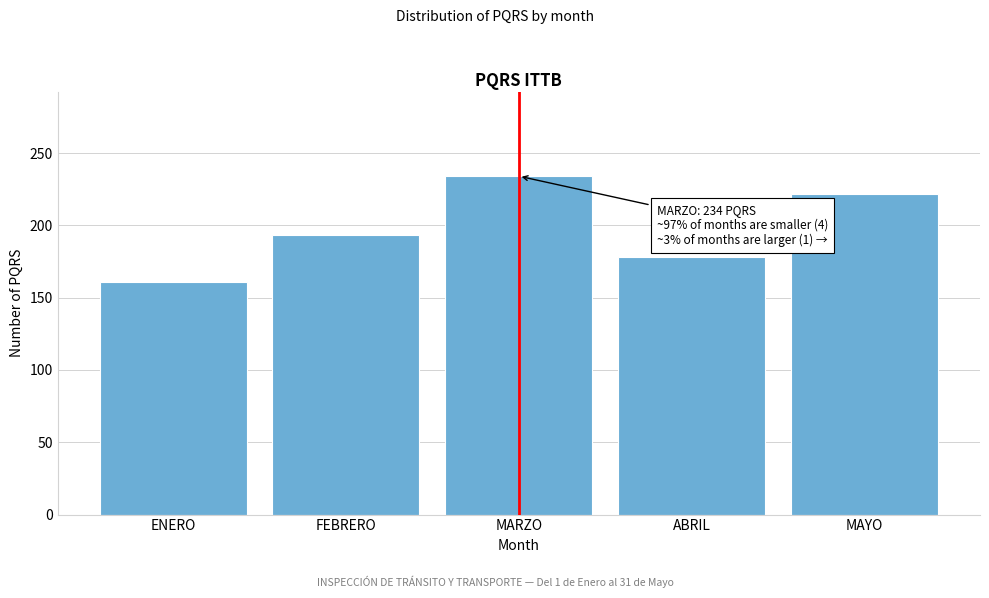

Reading right to left, transcribe all the data shown in this chart.

MAYO=222	ABRIL=178	MARZO=234	FEBRERO=193	ENERO=161